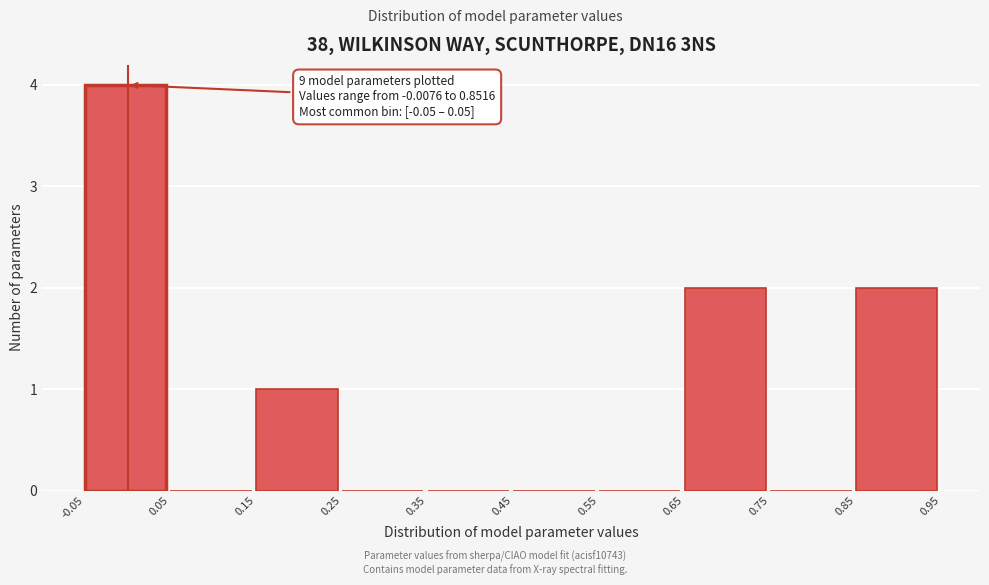

Over which range of the x-axis is the bar tallest?

-0.05 to 0.05